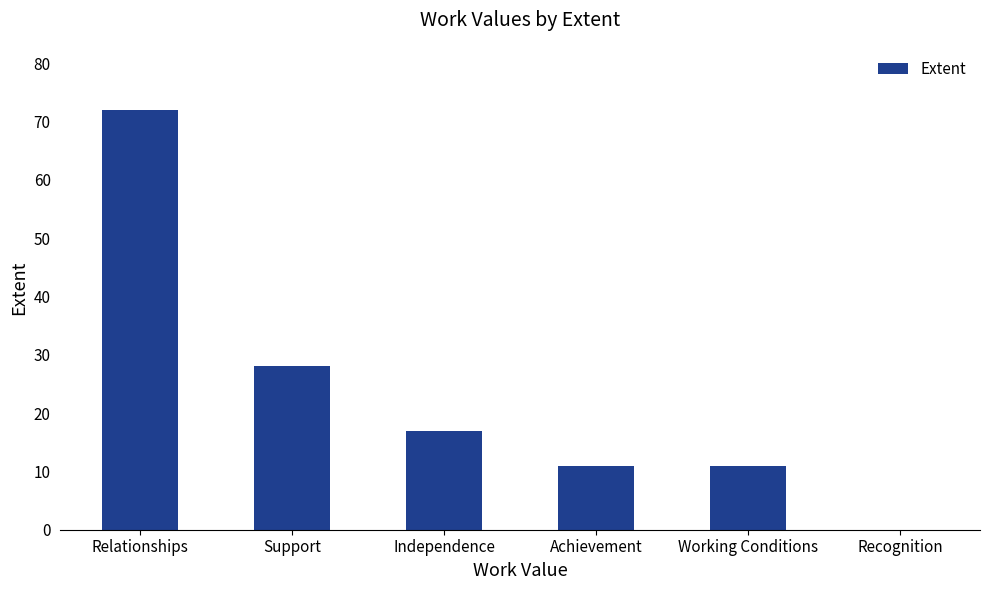

At which label is the value closest to 36?

Support